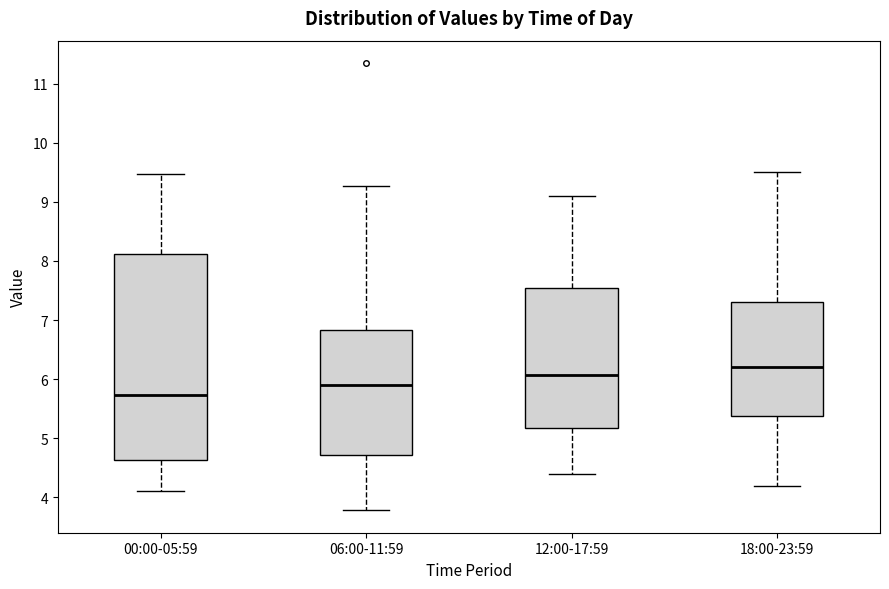

Reading left to right, read every box against the y-axis: the position of its median line, the range the box covers, and the ends of its whiskers. The values are not printed on the chart, so give them approximately, as read against the axis.

00:00-05:59: median 5.7, box 4.6 to 8.1, whiskers 4.1 to 9.5
06:00-11:59: median 5.9, box 4.7 to 6.8, whiskers 3.8 to 9.3
12:00-17:59: median 6.1, box 5.2 to 7.5, whiskers 4.4 to 9.1
18:00-23:59: median 6.2, box 5.4 to 7.3, whiskers 4.2 to 9.5